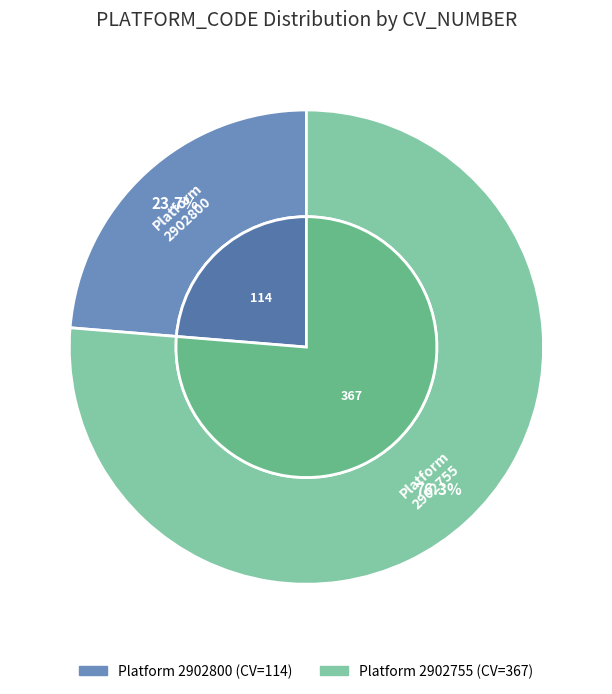

Does 2902755 represent more than half of the total?

Yes